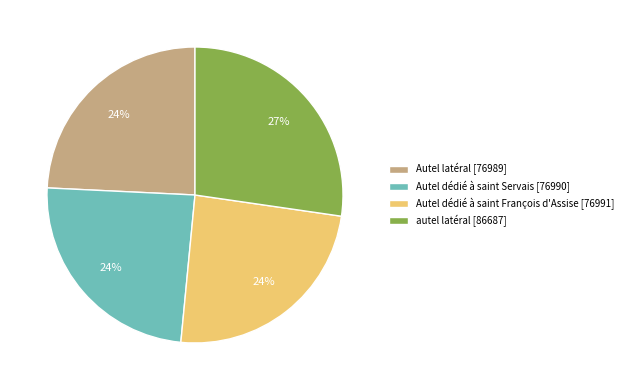

Which category has the biggest portion of the pie?

autel latéral